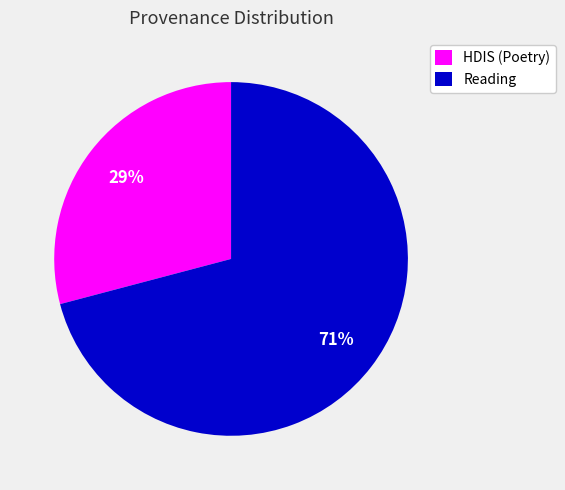

To the nearest percent, what portion does Reading represent?

71%